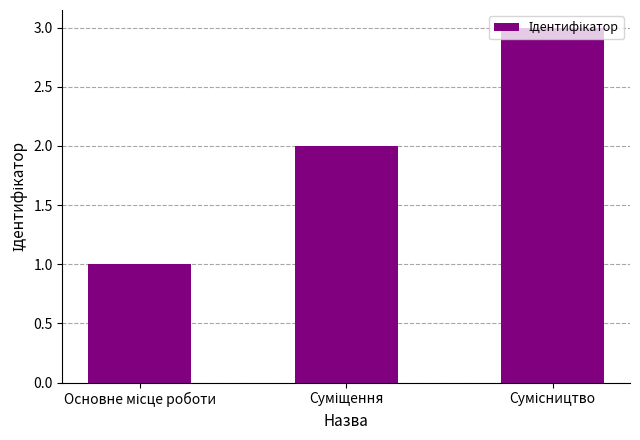

What is the average value?

2